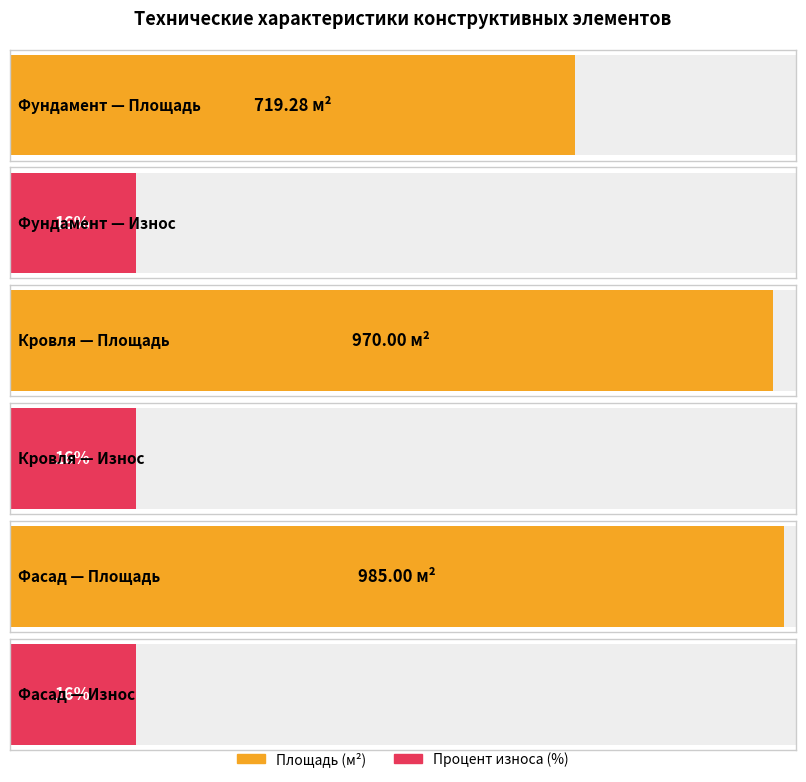

Where is Площадь nearest to the value 852?

Кровля